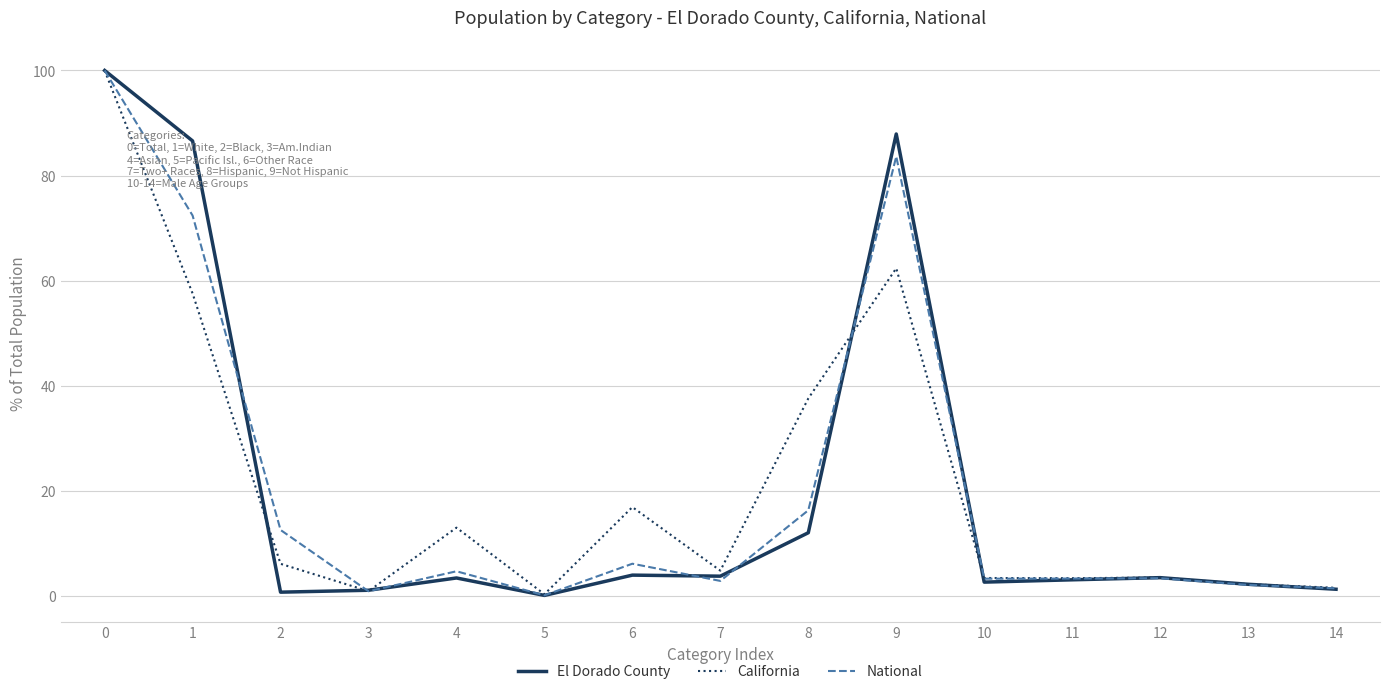

What is the maximum value shown in the chart?

100.0